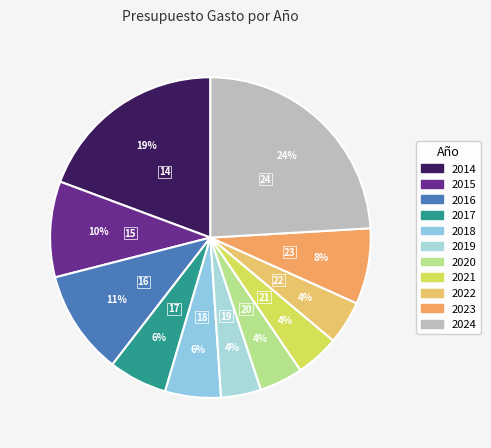

What is the smallest slice in the pie chart?

2019